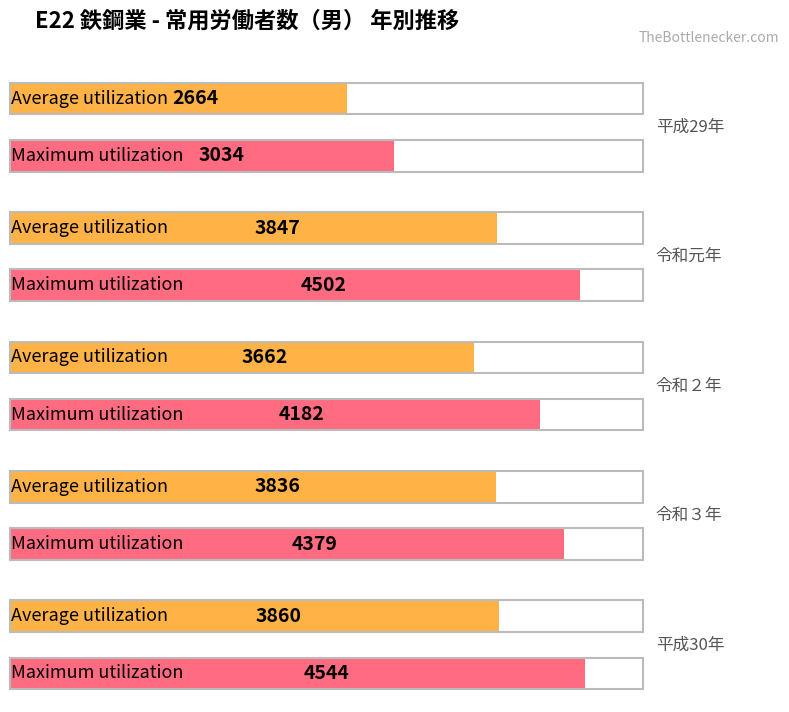

What is the value of the Average utilization bar at the 1st from the left?

2664